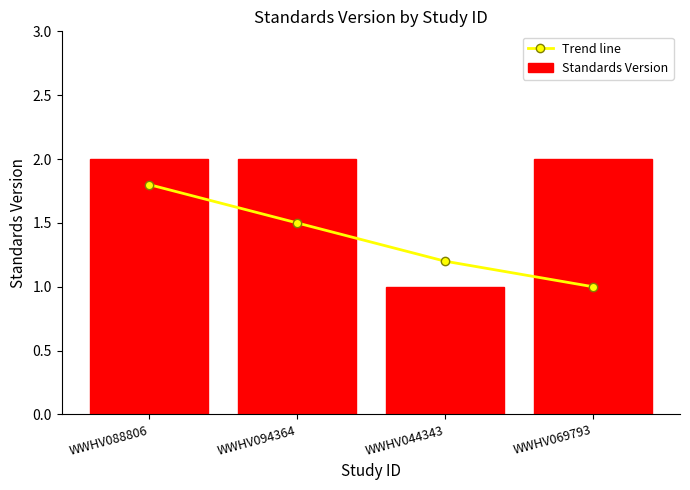

Which category has the highest value in the Trend line series?

WWHV088806